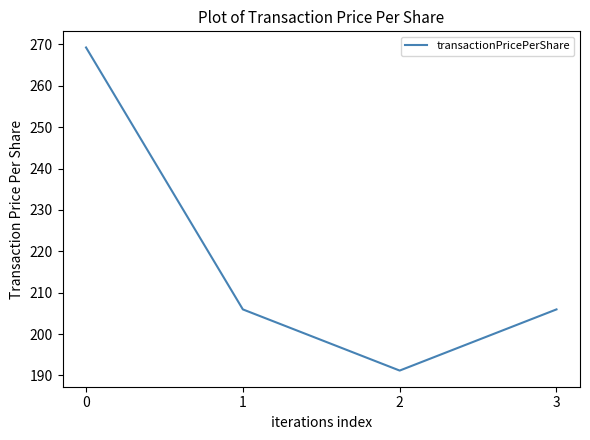

Where is the first local minimum?

2